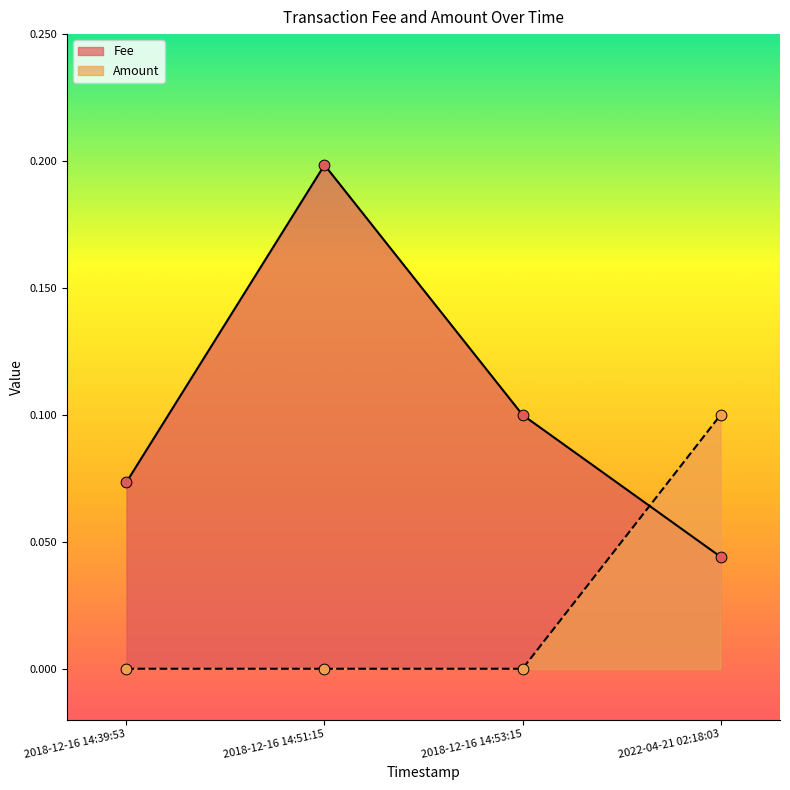

Which series reaches the minimum Y coordinate?

Amount